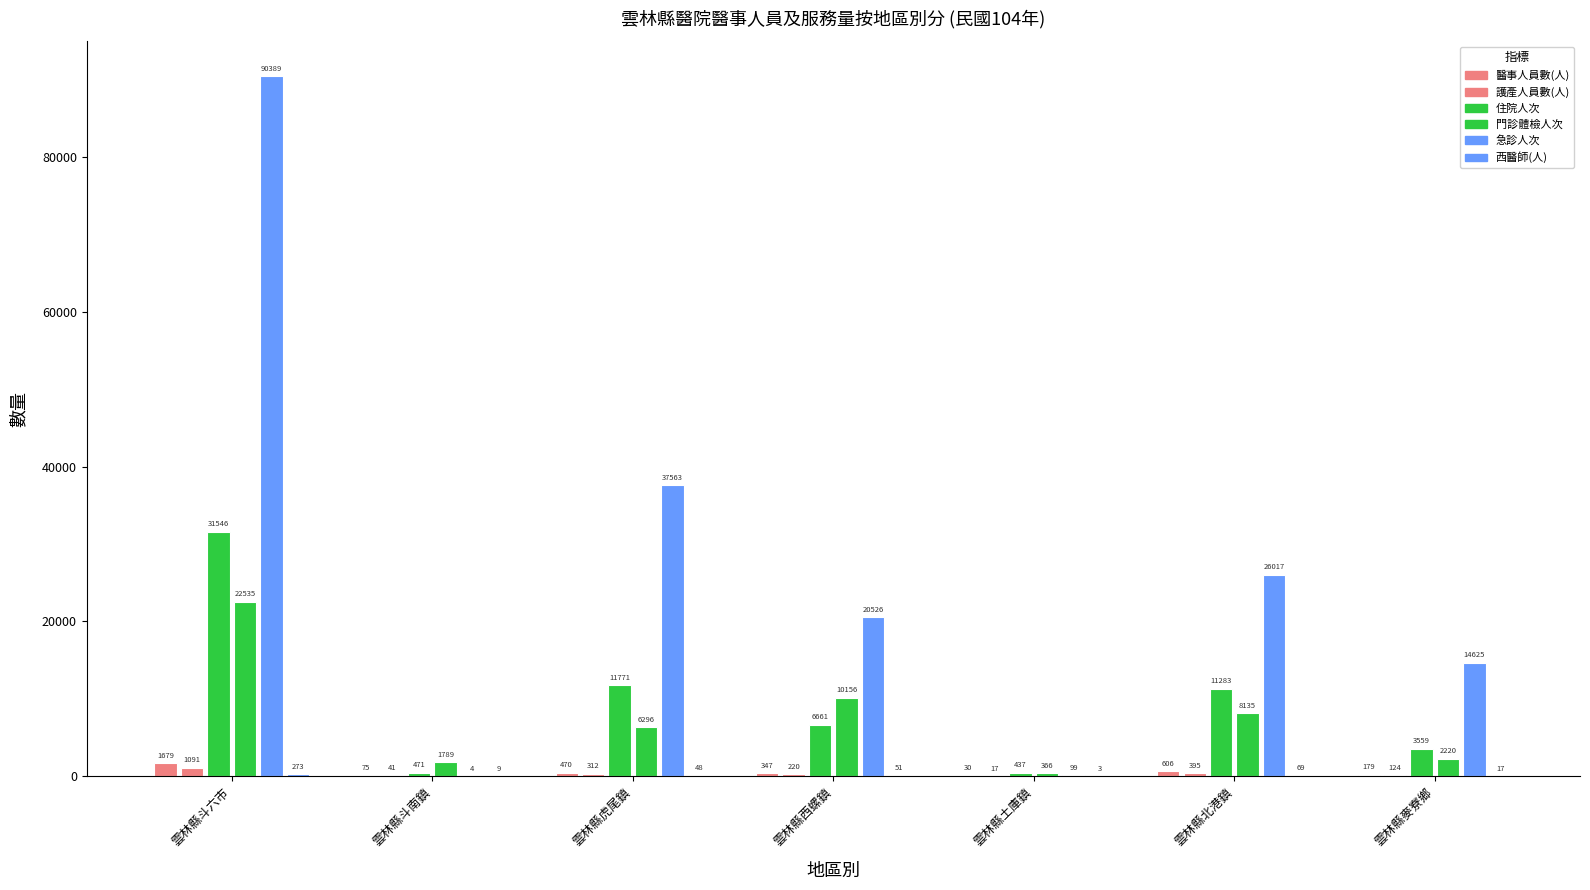

At which label is 醫事人員數(人) closest to 854?

雲林縣北港鎮